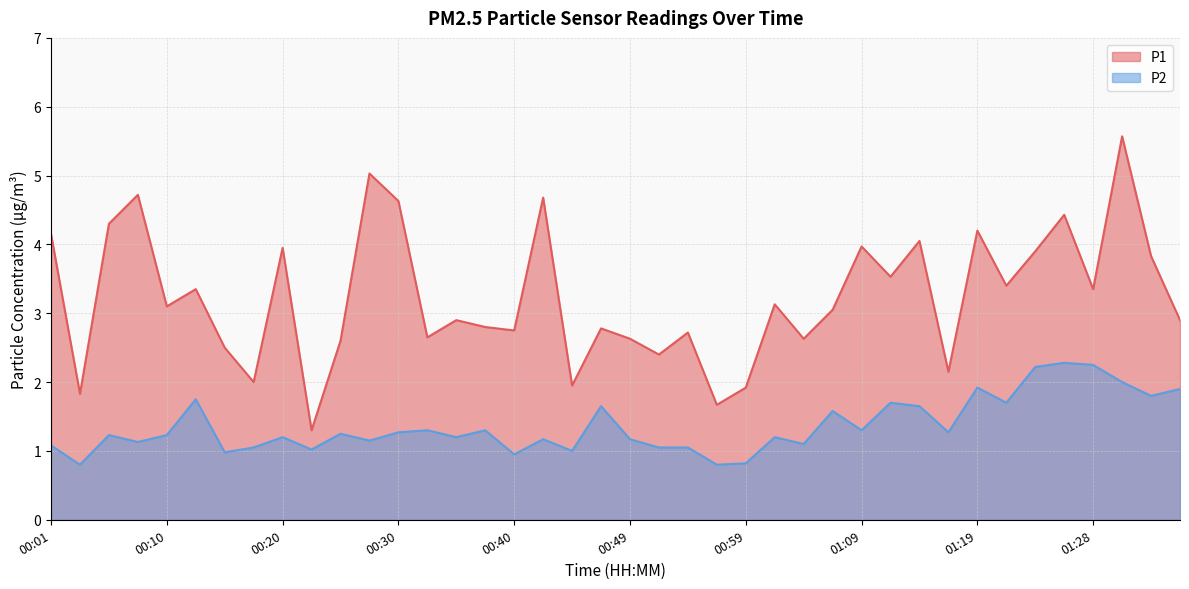

Reading left to right, transcribe all the data shown in this chart.

P1: 00:01=4.2	00:03=1.8	00:06=4.3	00:08=4.7	00:10=3.1	00:13=3.4	00:15=2.5	00:18=2.0	00:20=4.0	00:23=1.3	00:25=2.6	00:28=5.0	00:30=4.6	00:32=2.6	00:35=2.9	00:37=2.8	00:40=2.8	00:42=4.7	00:45=1.9	00:47=2.8	00:49=2.6	00:52=2.4	00:54=2.7	00:57=1.7	00:59=1.9	01:02=3.1	01:04=2.6	01:07=3.0	01:09=4.0	01:11=3.5	01:14=4.0	01:16=2.1	01:19=4.2	01:21=3.4	01:24=3.9	01:26=4.4	01:28=3.4	01:31=5.6	01:33=3.8	01:36=2.9
P2: 00:01=1.1	00:03=0.8	00:06=1.2	00:08=1.1	00:10=1.2	00:13=1.8	00:15=1.0	00:18=1.1	00:20=1.2	00:23=1.0	00:25=1.2	00:28=1.1	00:30=1.3	00:32=1.3	00:35=1.2	00:37=1.3	00:40=0.9	00:42=1.2	00:45=1.0	00:47=1.6	00:49=1.2	00:52=1.1	00:54=1.1	00:57=0.8	00:59=0.8	01:02=1.2	01:04=1.1	01:07=1.6	01:09=1.3	01:11=1.7	01:14=1.6	01:16=1.3	01:19=1.9	01:21=1.7	01:24=2.2	01:26=2.3	01:28=2.2	01:31=2.0	01:33=1.8	01:36=1.9